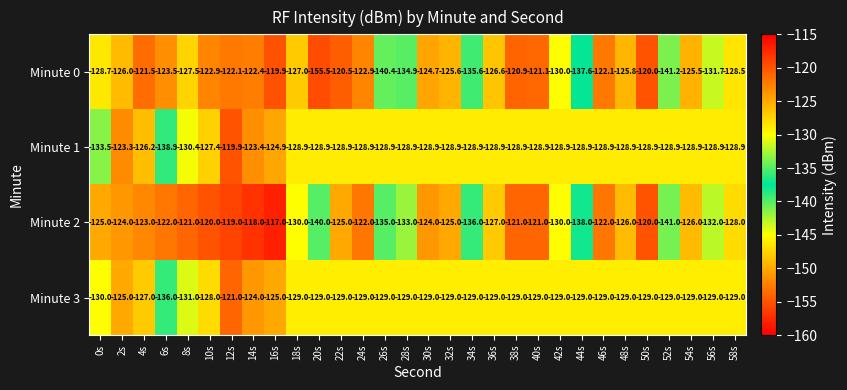

At which category is the sum across all series the highest?

12s